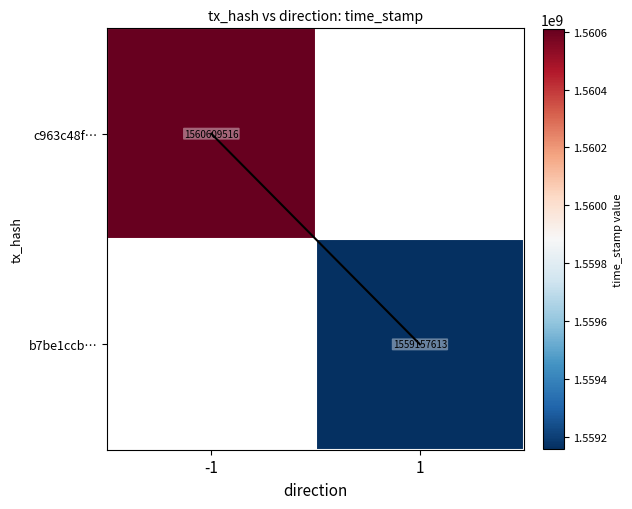

Is the value of c963c48f… at -1 greater than the value of trace at 1?

Yes